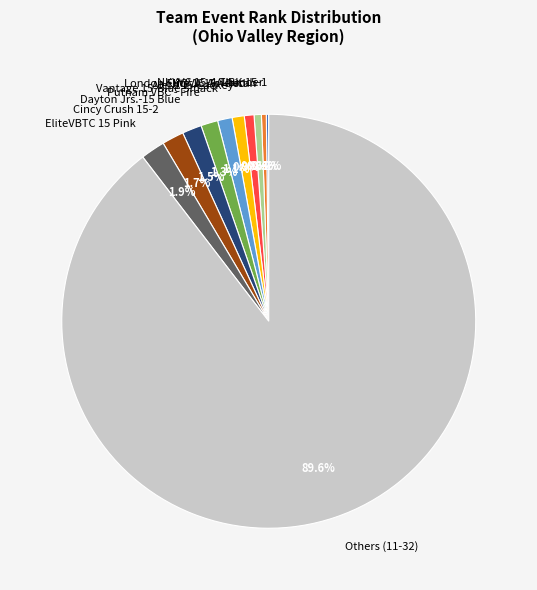

Between Aleta 15-Lackey and Others (11-32), which is larger?

Others (11-32)